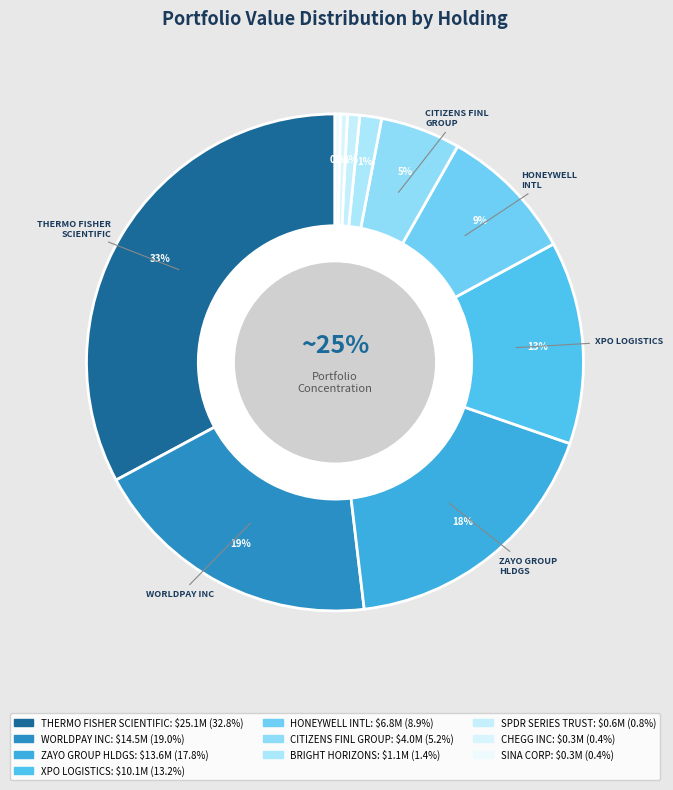

Which slice is the largest?

THERMO FISHER
SCIENTIFIC